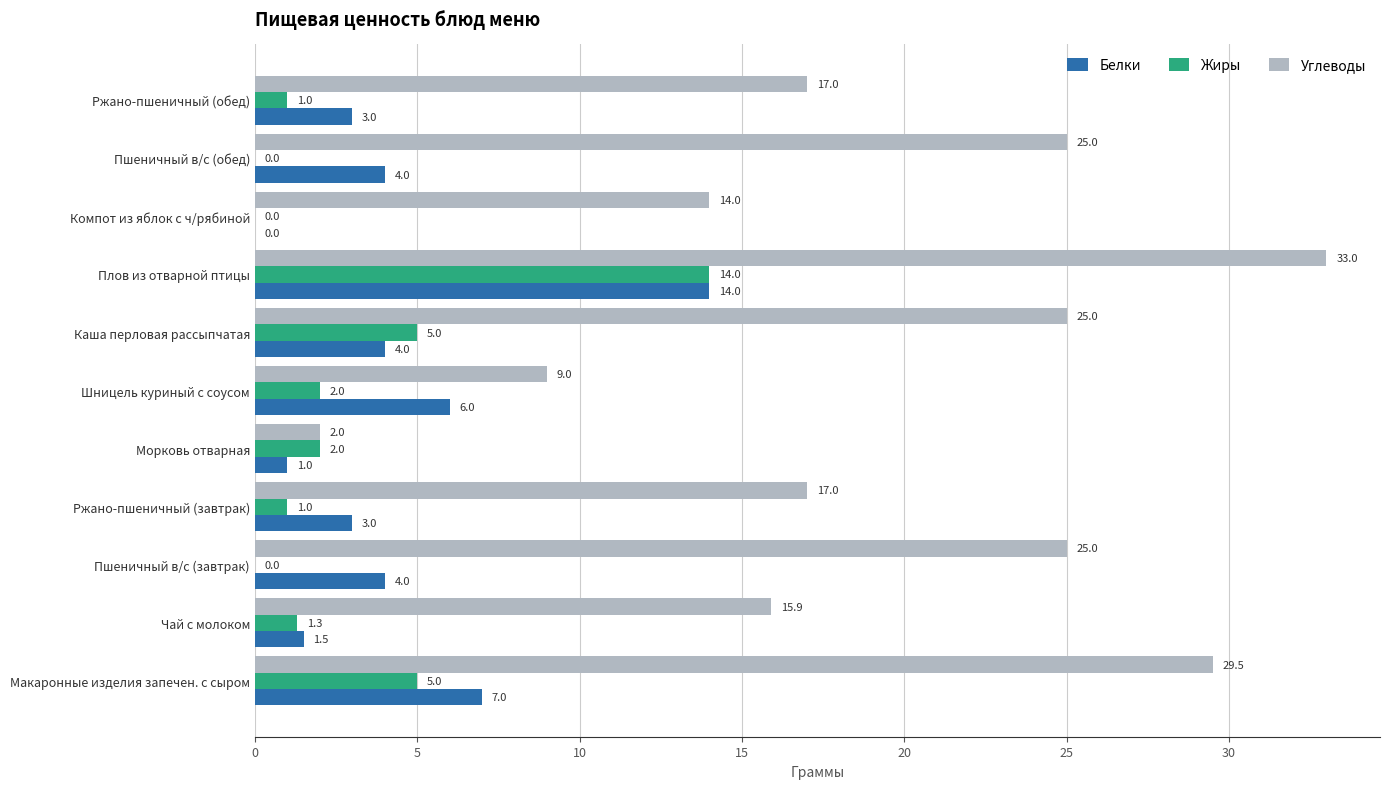

What is the sum of all Жиры values?

31.3